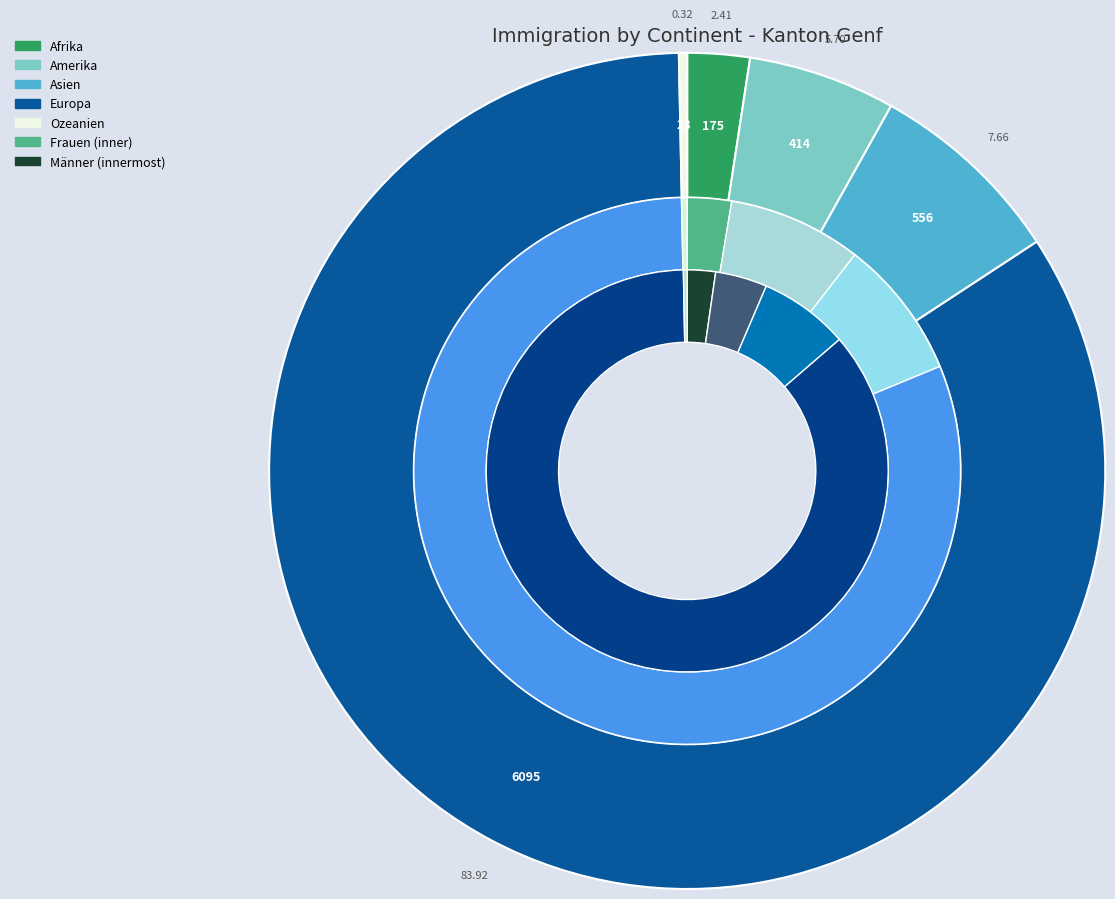

Count the number of slices in the pie.

5